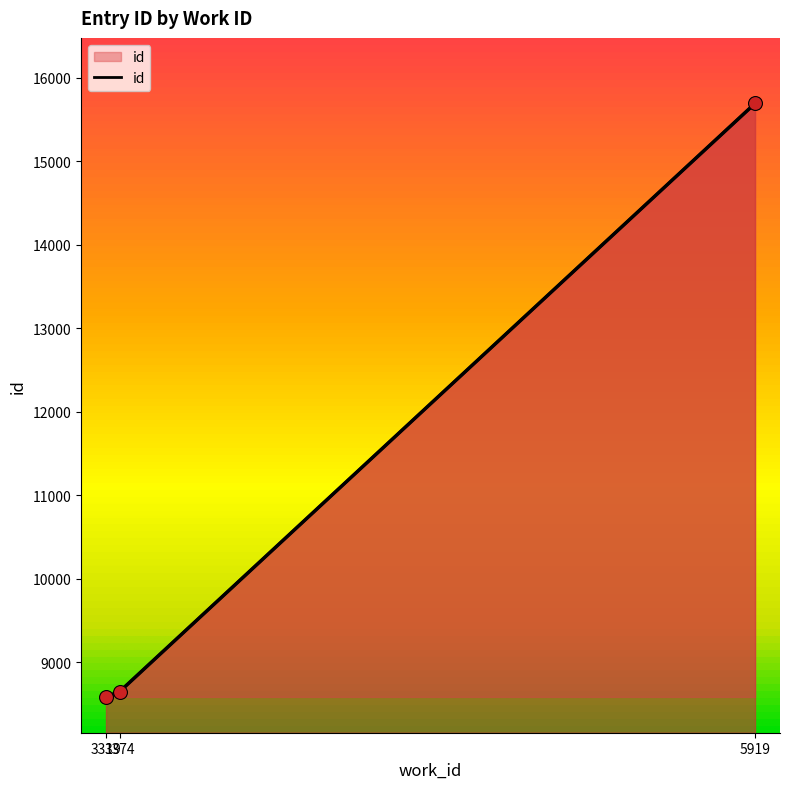

Which has a higher value, 5919 or 3374?

5919